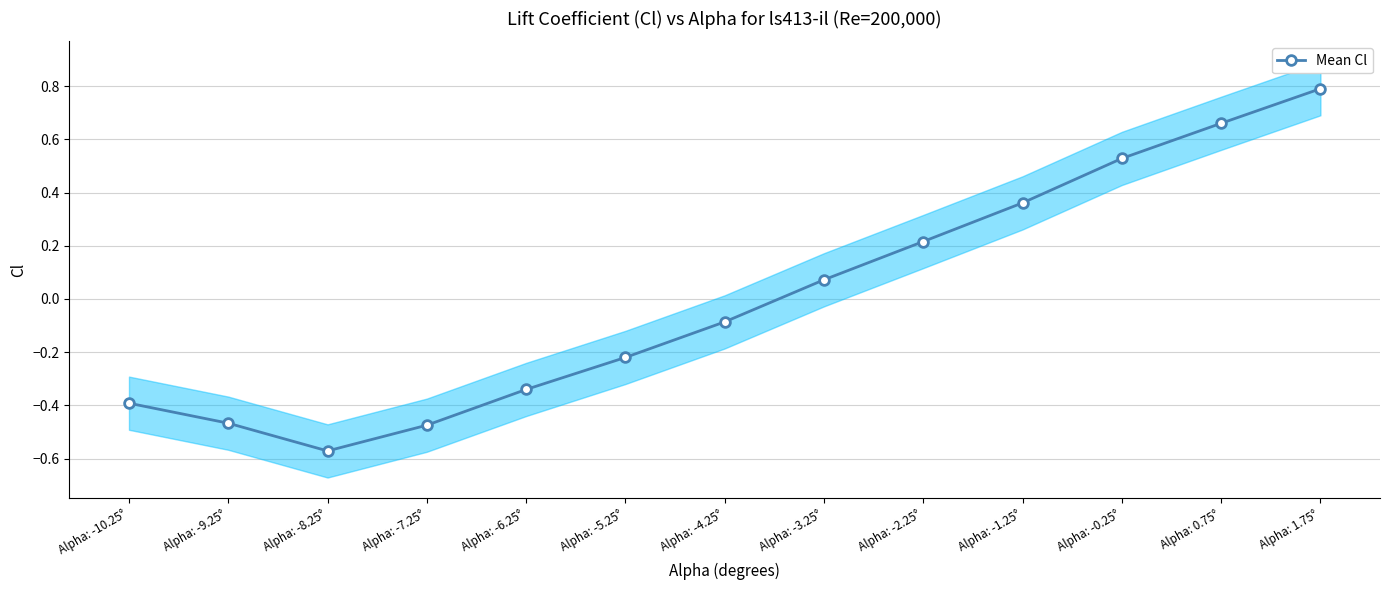

What is the change in value from Alpha: -5.25° to Alpha: -3.25°?

+0.3